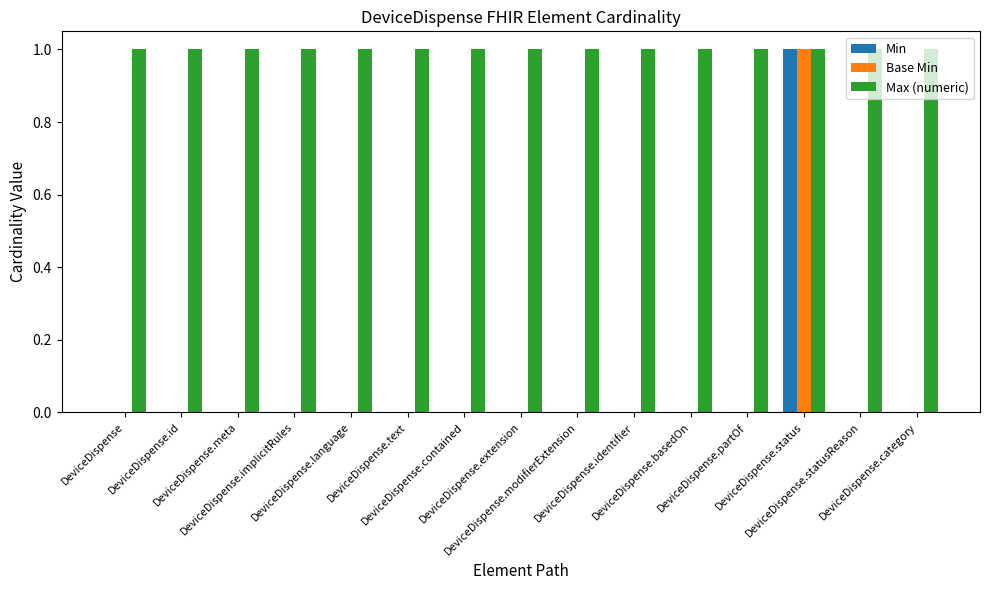

What is the sum of the Max (numeric) values at DeviceDispense.id and DeviceDispense.language?

2